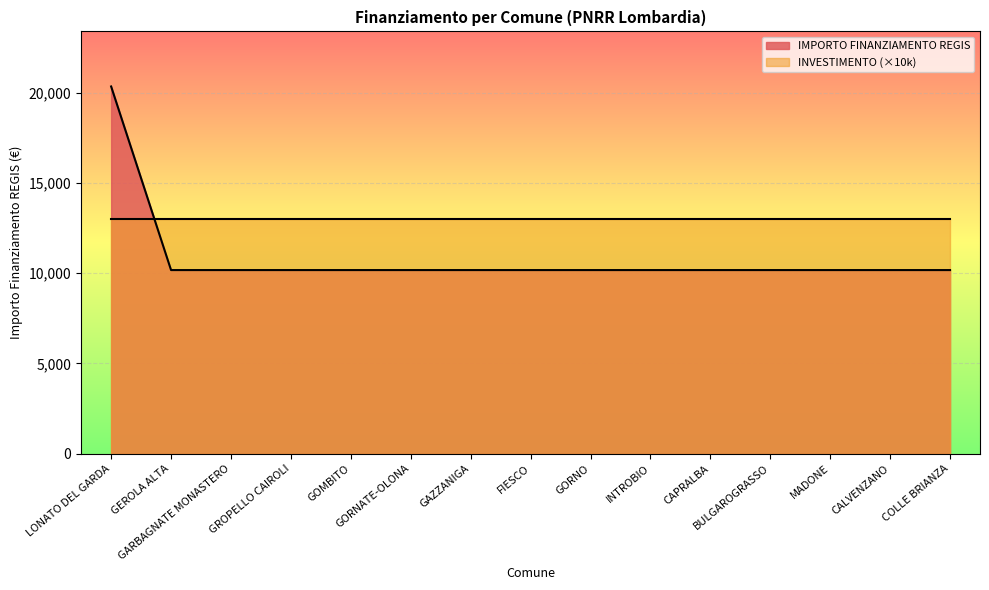

True or false: there are more than 2 points higher than both neighbors.

False